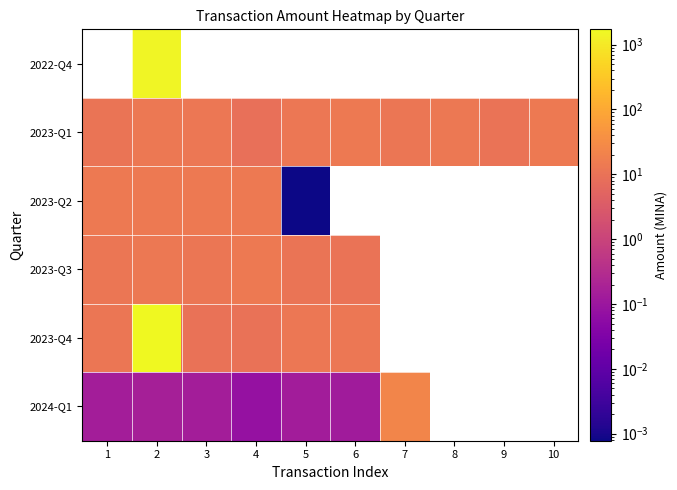

Is the value of 2023-Q3 at 4 greater than the value of 2022-Q4 at 2?

No